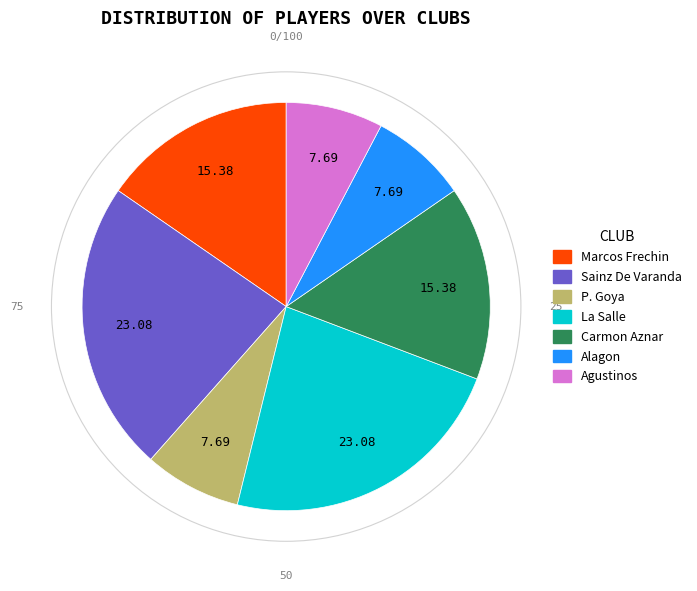

Count the number of slices in the pie.

7